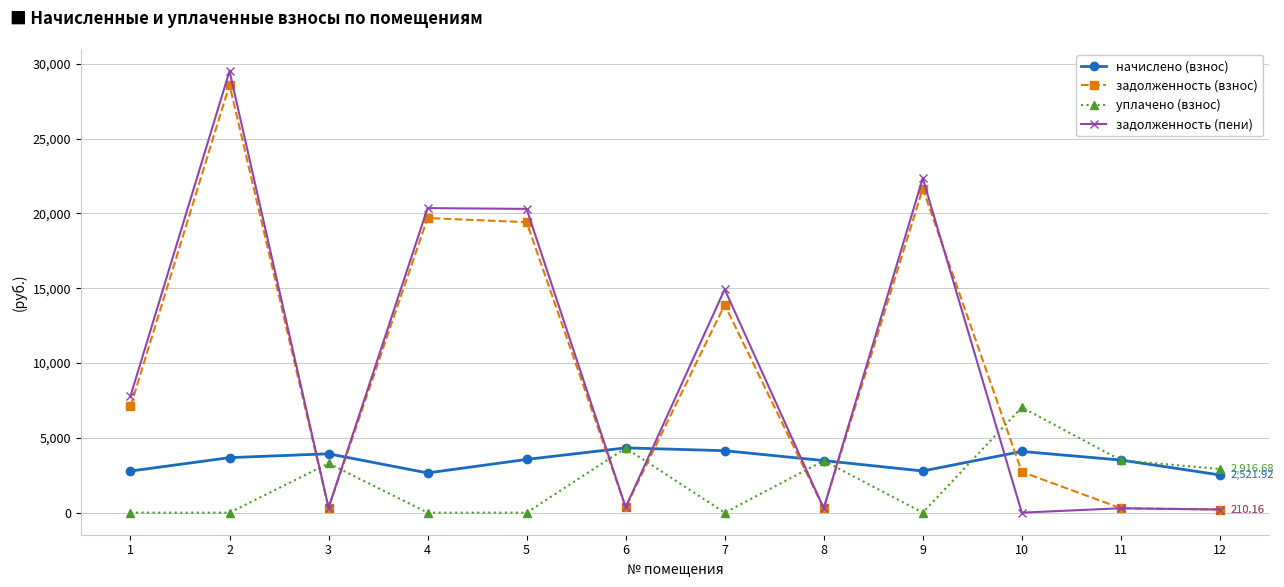

What is the value of the начислено (взнос) point at the 1st from the left?

2780.5